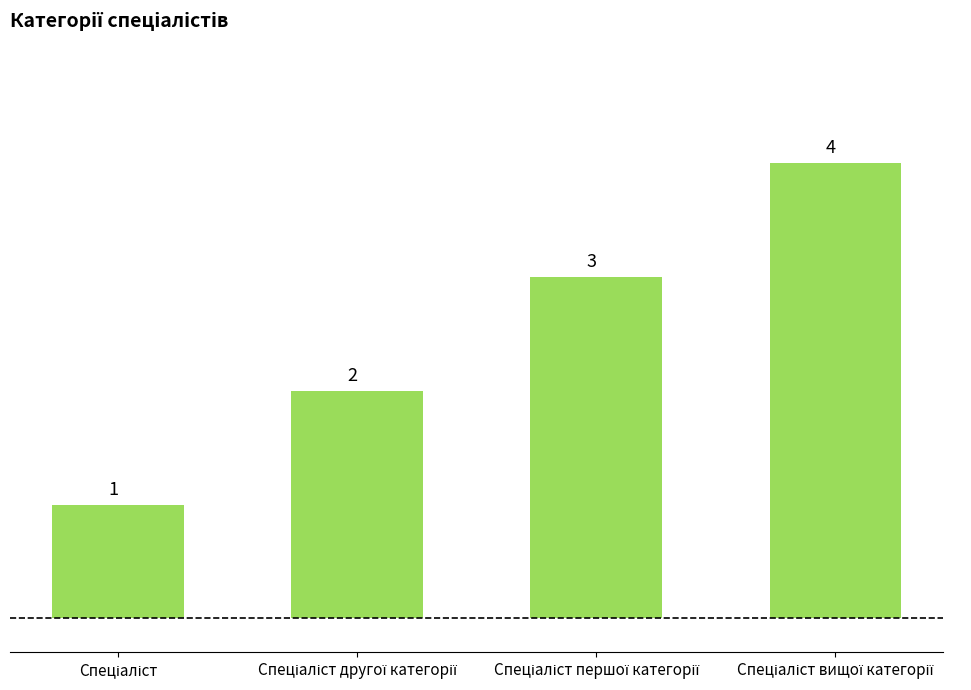

What is the value of the 3rd bar from the left?

3